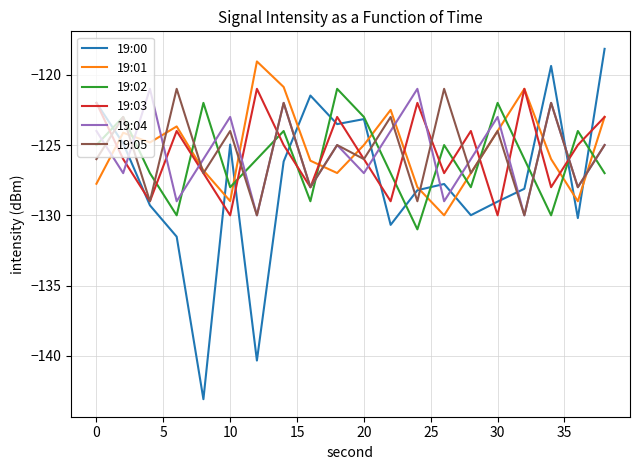

How many intersections are there between 19:02 and 19:04?

14